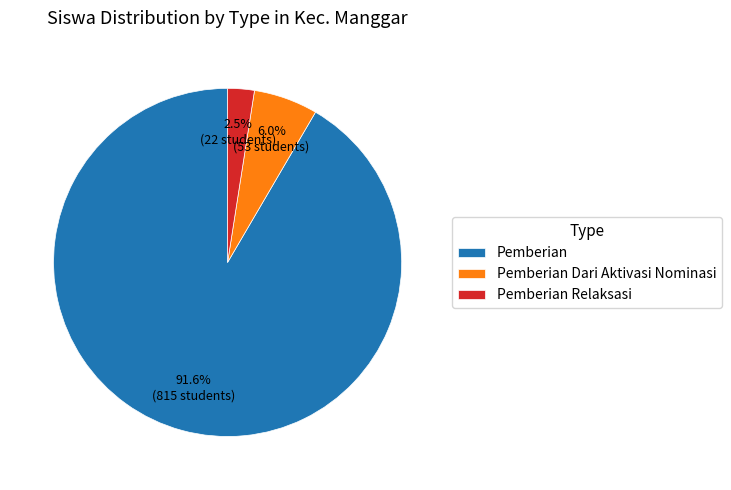

Which has a higher value, Pemberian Dari Aktivasi Nominasi or Pemberian?

Pemberian